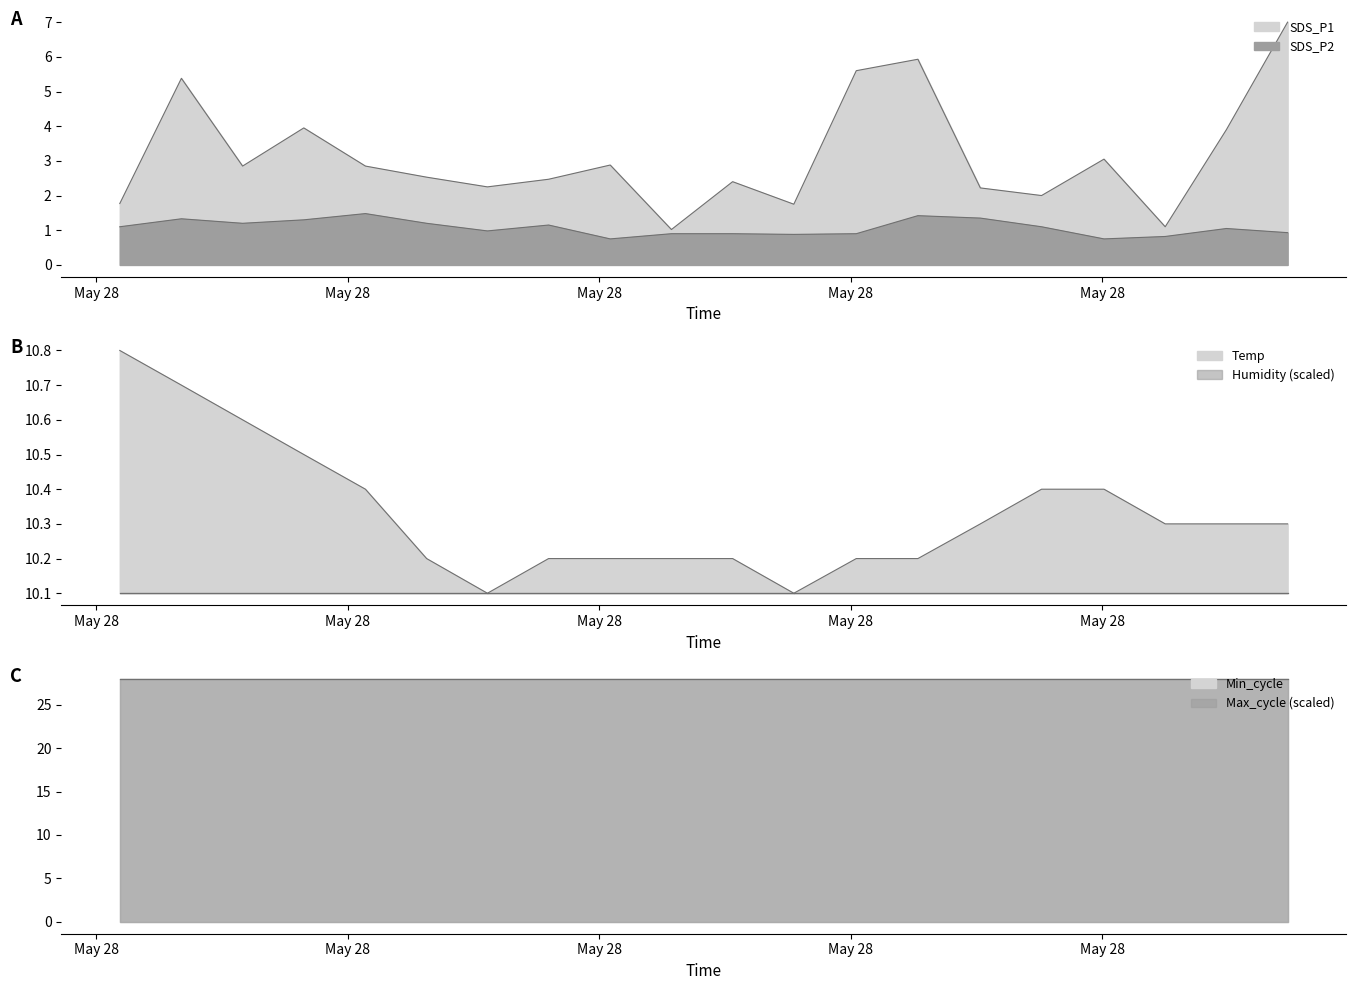

Does the chart have visible grid lines?

No